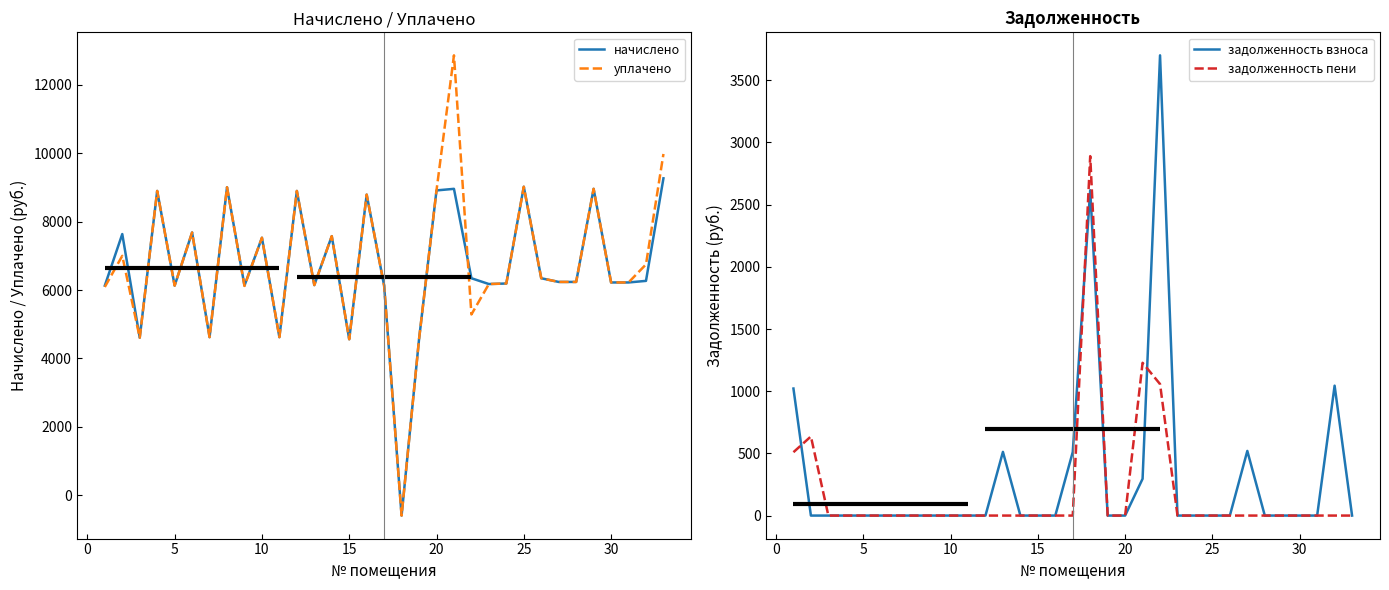

What is the greatest value displayed?

12853.9